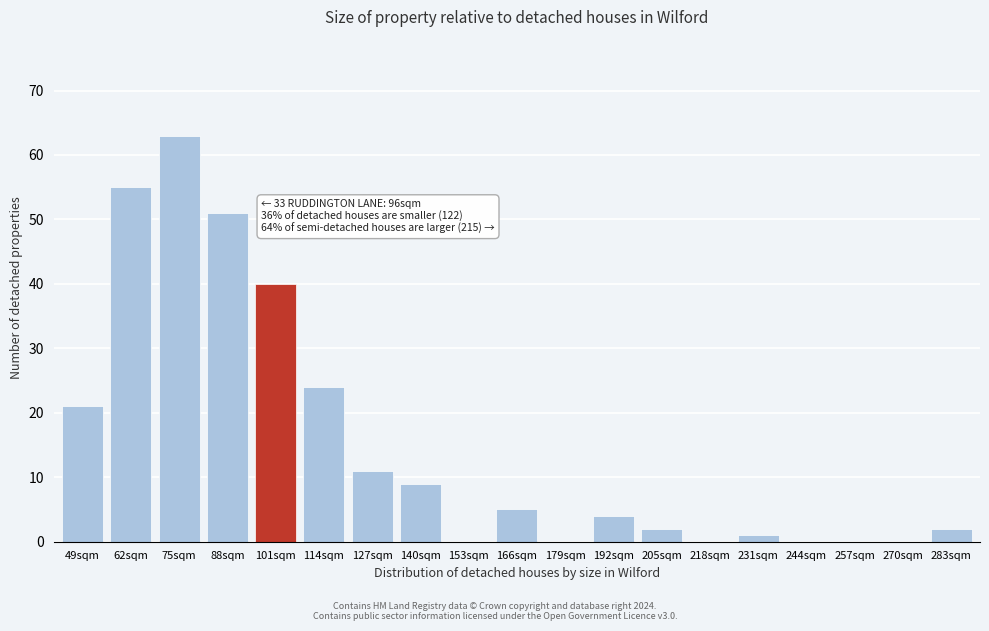

Reading left to right, what are all the values shown in this chart?

49sqm=21	62sqm=55	75sqm=63	88sqm=51	101sqm=40	114sqm=24	127sqm=11	140sqm=9	153sqm=0	166sqm=5	179sqm=0	192sqm=4	205sqm=2	218sqm=0	231sqm=1	244sqm=0	257sqm=0	270sqm=0	283sqm=2